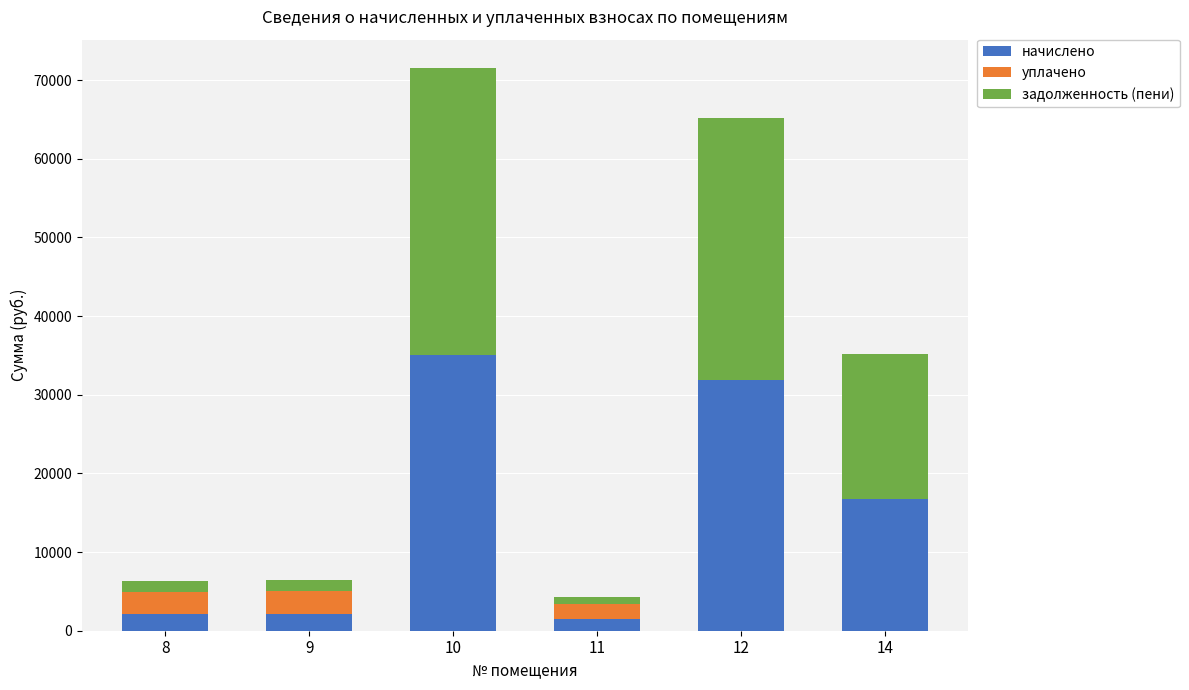

At which label is начислено closest to 18226?

14